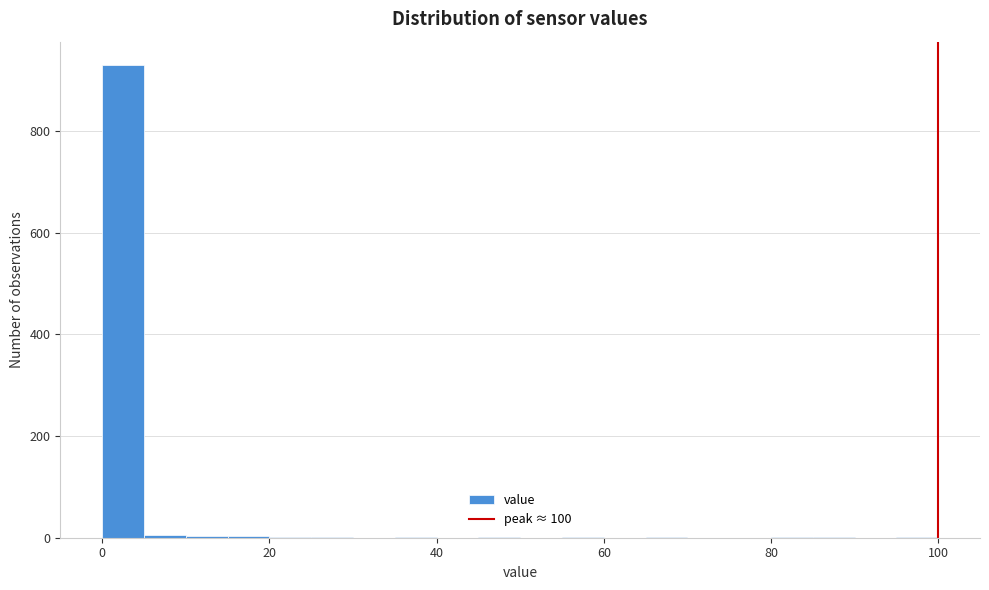

Around what value on the x-axis is the tallest bar? Give the approximate position of its centre, as read against the axis.

2